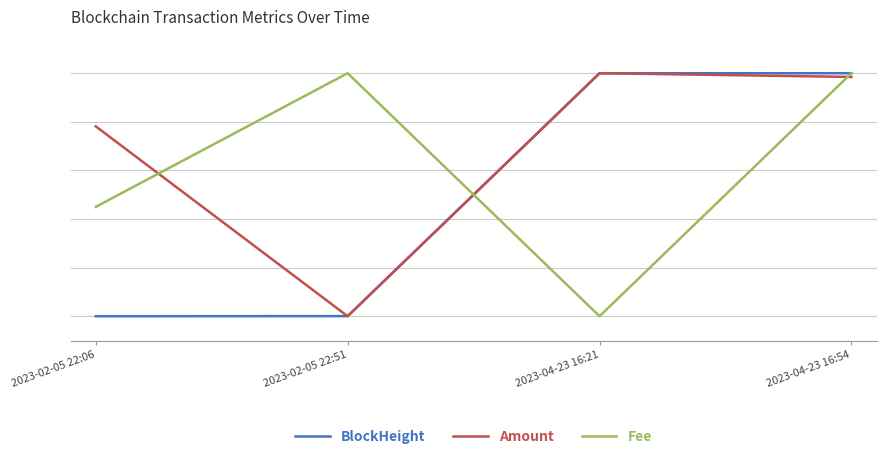

Is the value of BlockHeight at 2023-02-05 22:51 greater than the value of Amount at 2023-04-23 16:21?

No